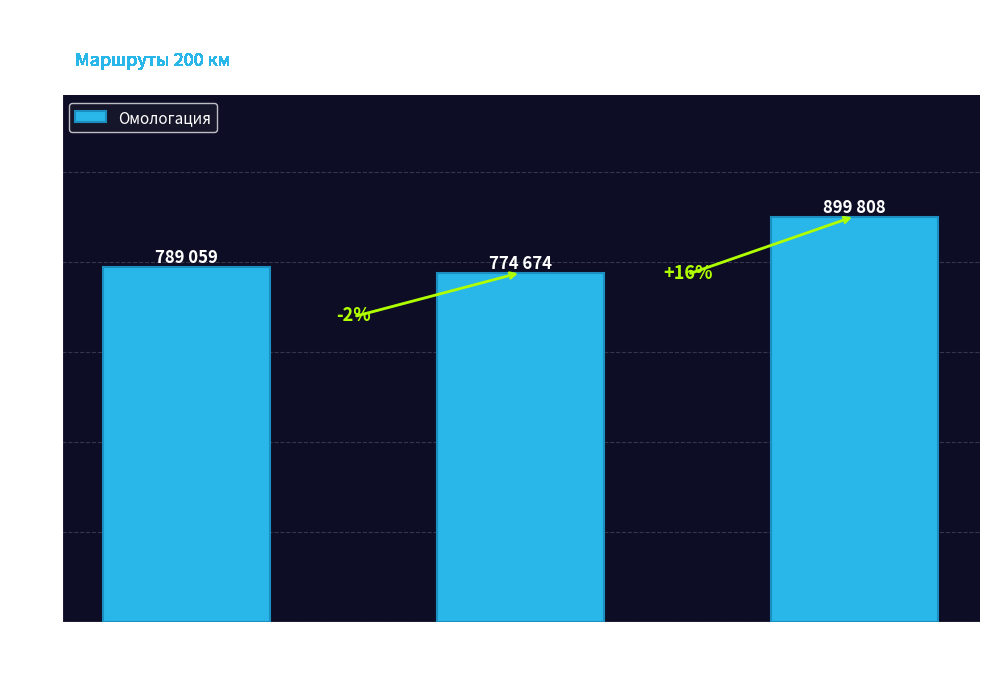

Does the chart contain any negative values?

No